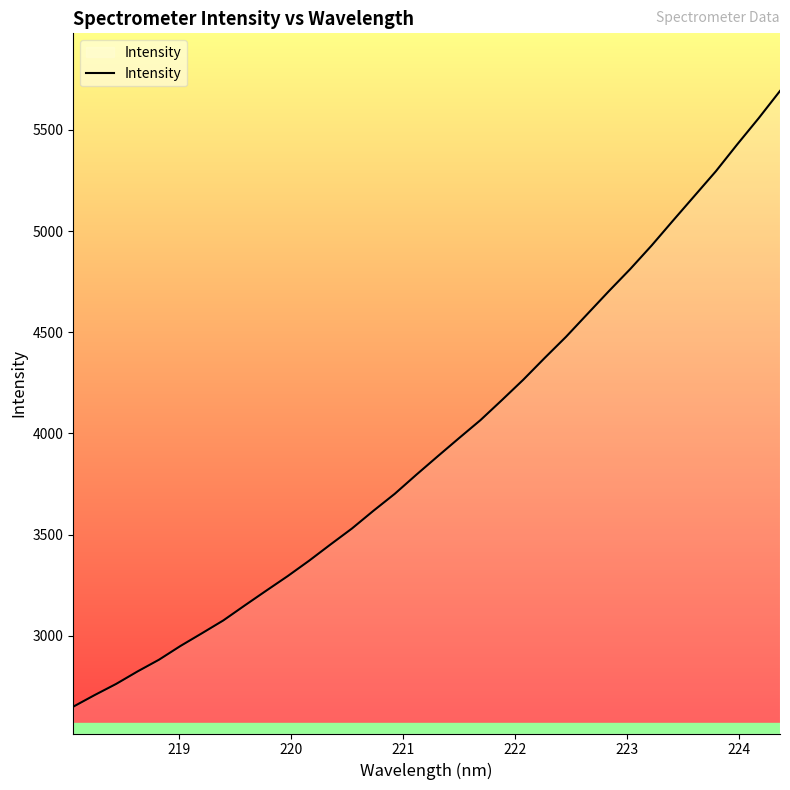

What is the greatest value displayed?

5692.1